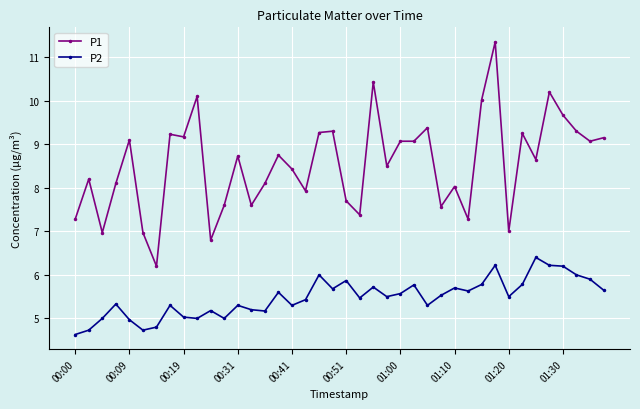

True or false: P2 has more than 1 points higher than both neighbors.

True